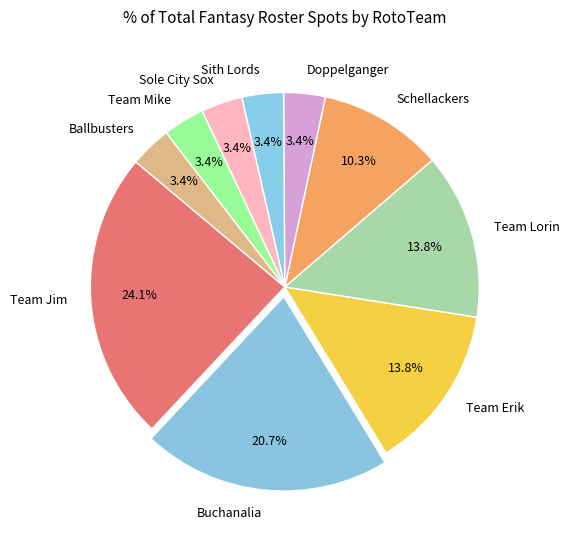

True or false: Doppelganger accounts for 3% of the total.

True